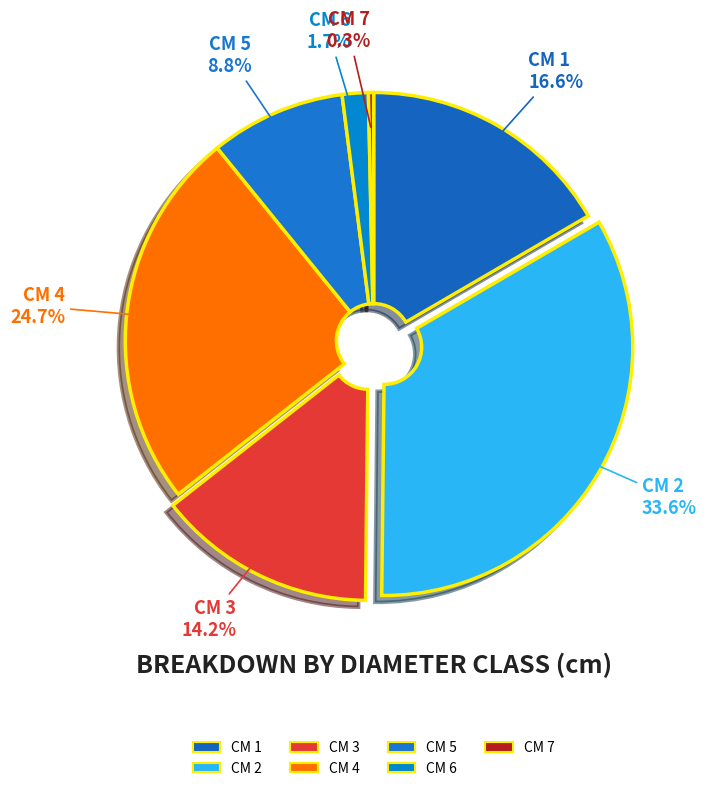

Between CM 7 and CM 3, which is larger?

CM 3